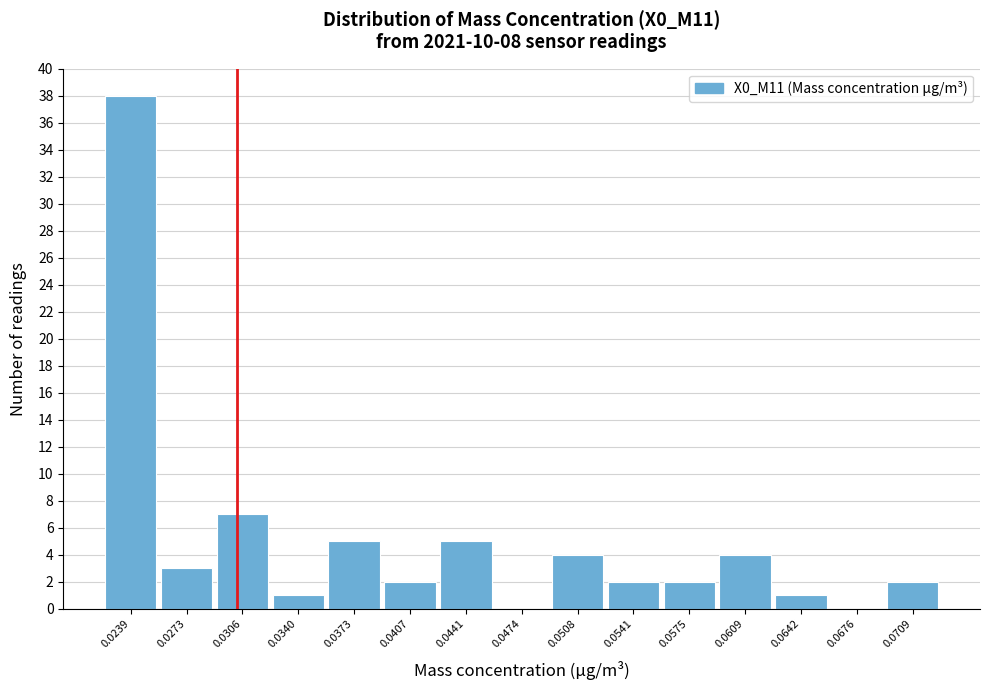

Reading right to left, what are all the values shown in this chart?

0.0709=2	0.0676=0	0.0642=1	0.0609=4	0.0575=2	0.0541=2	0.0508=4	0.0474=0	0.0441=5	0.0407=2	0.0373=5	0.0340=1	0.0306=7	0.0273=3	0.0239=38